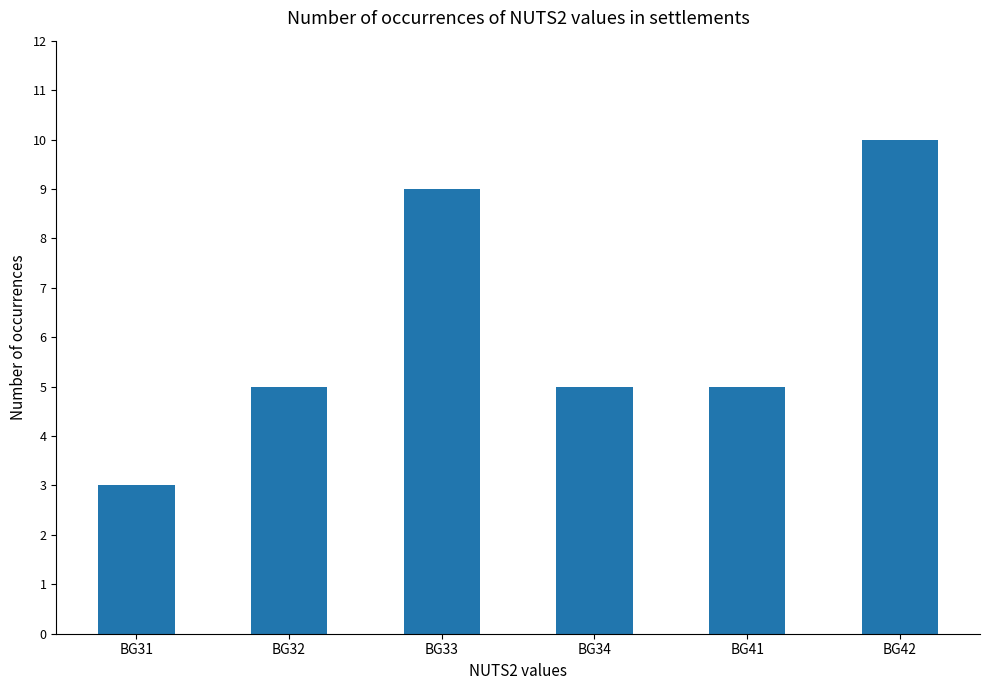

True or false: the data shows 2 at BG31.

False